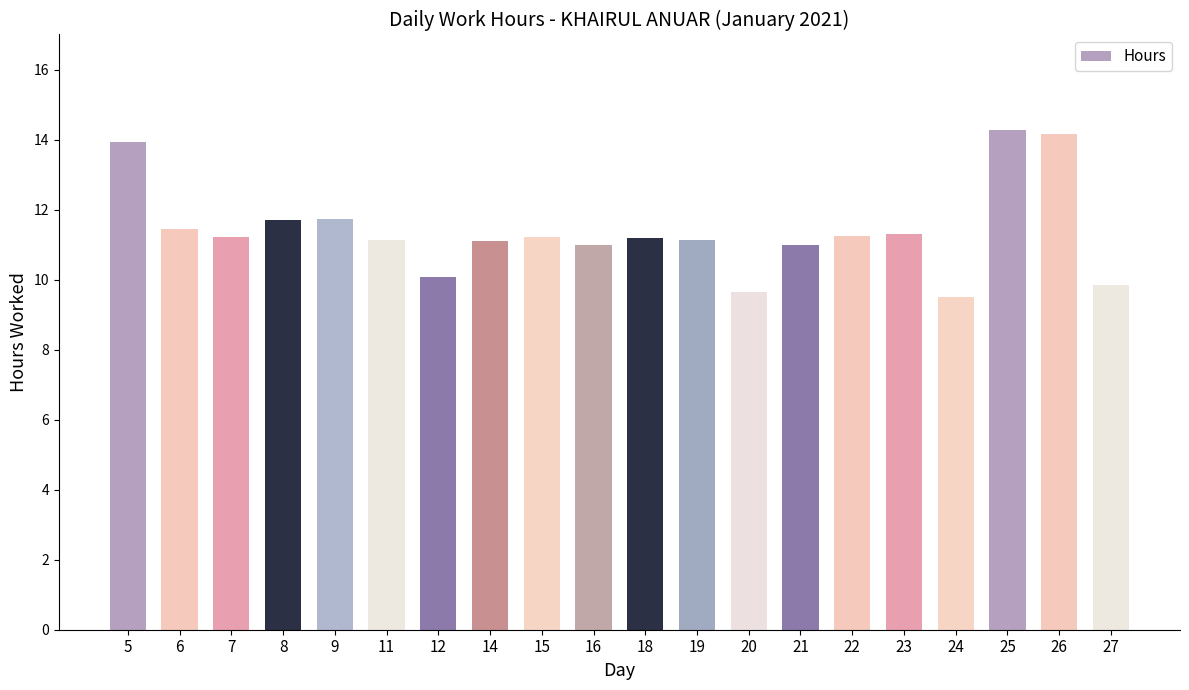

What is the smallest value displayed?

9.5